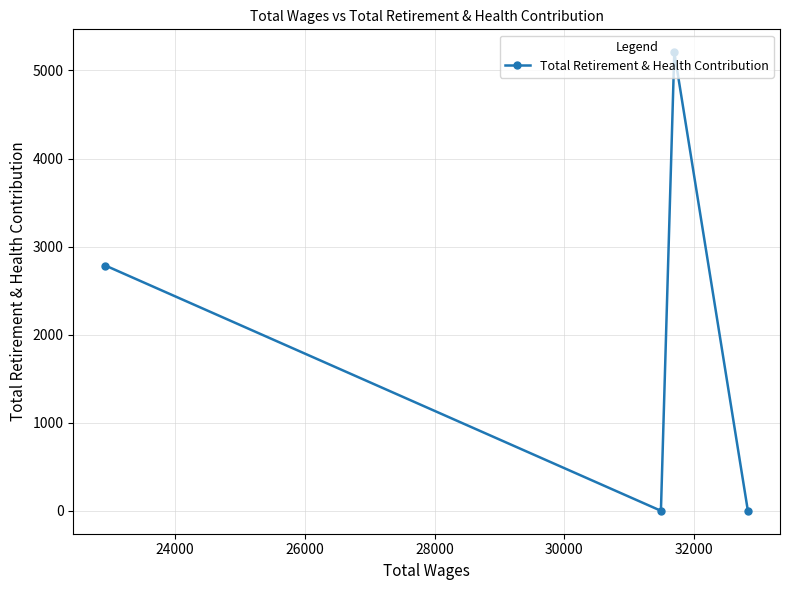

What is the average value?

1998